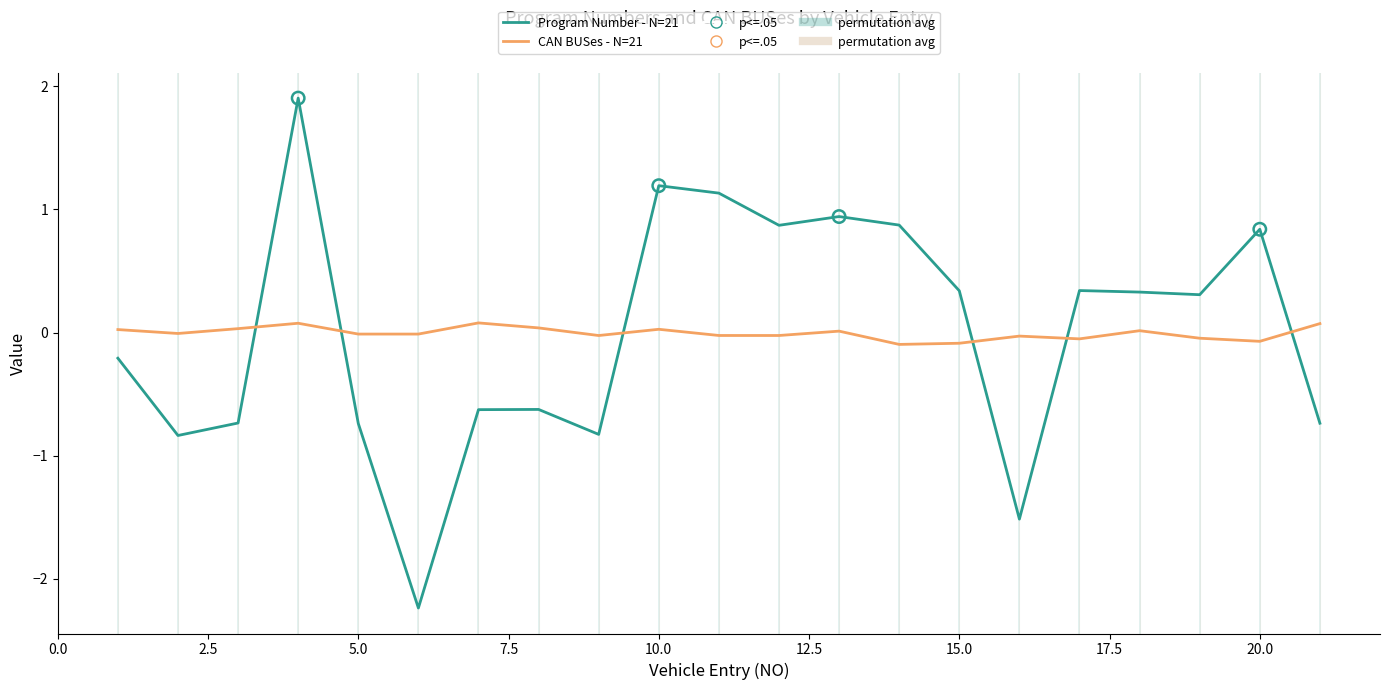

What is the smallest value displayed?

-2.2